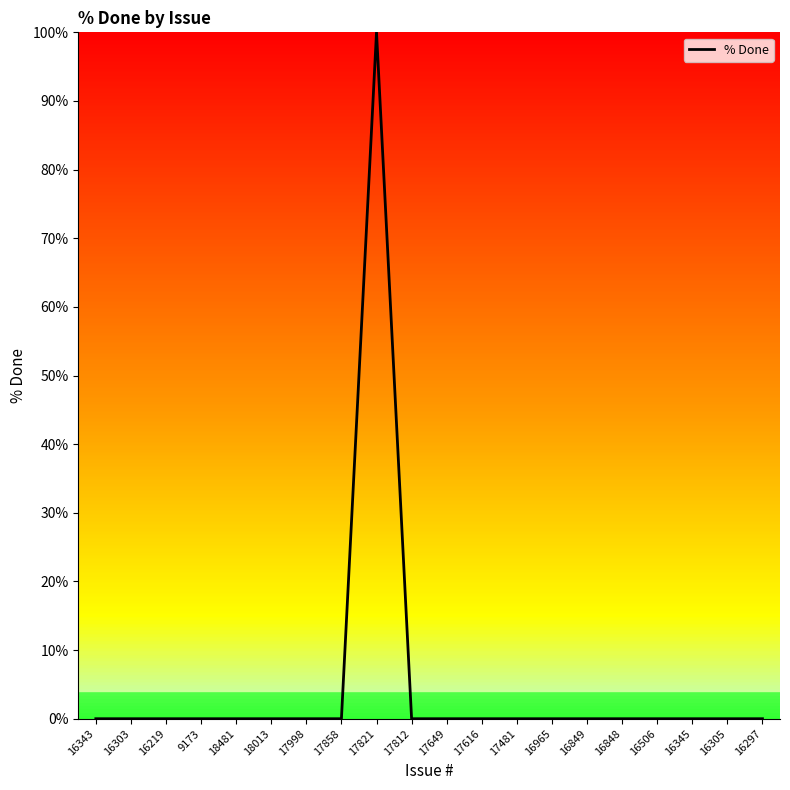

What is the change in value from 17821 to 17649?

-100